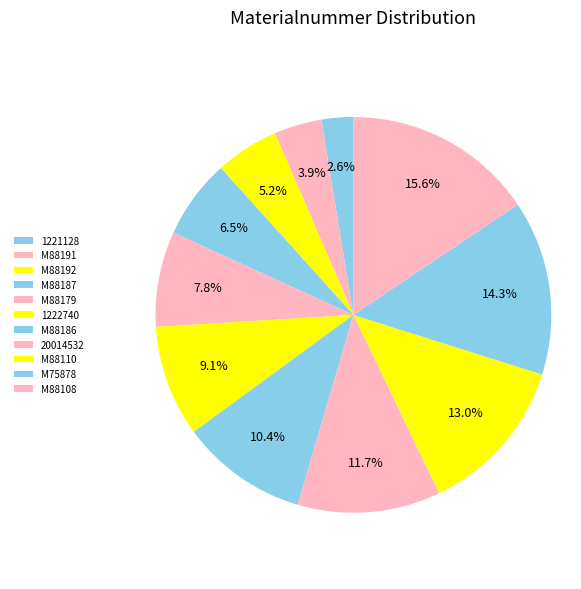

Count the number of slices in the pie.

11